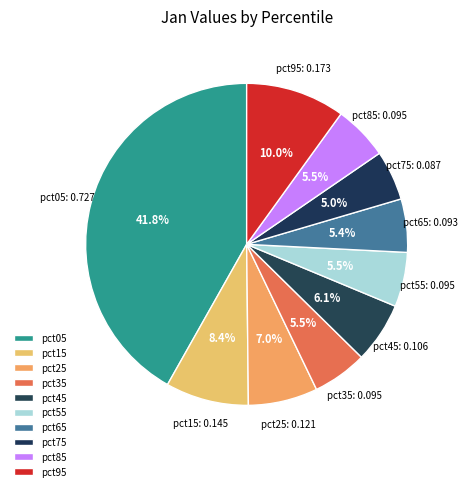

Which category has the biggest portion of the pie?

pct05